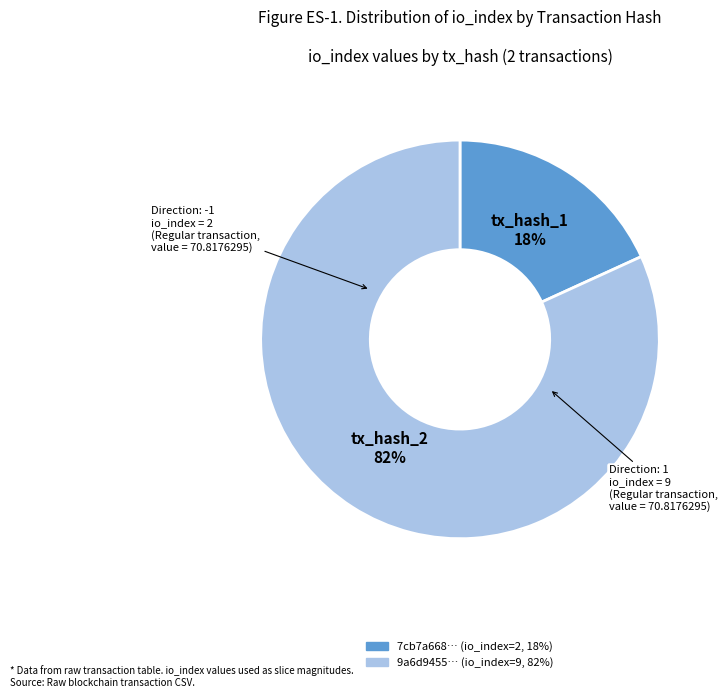

To the nearest percent, what is the difference between the largest and smallest slice percentages?

64%